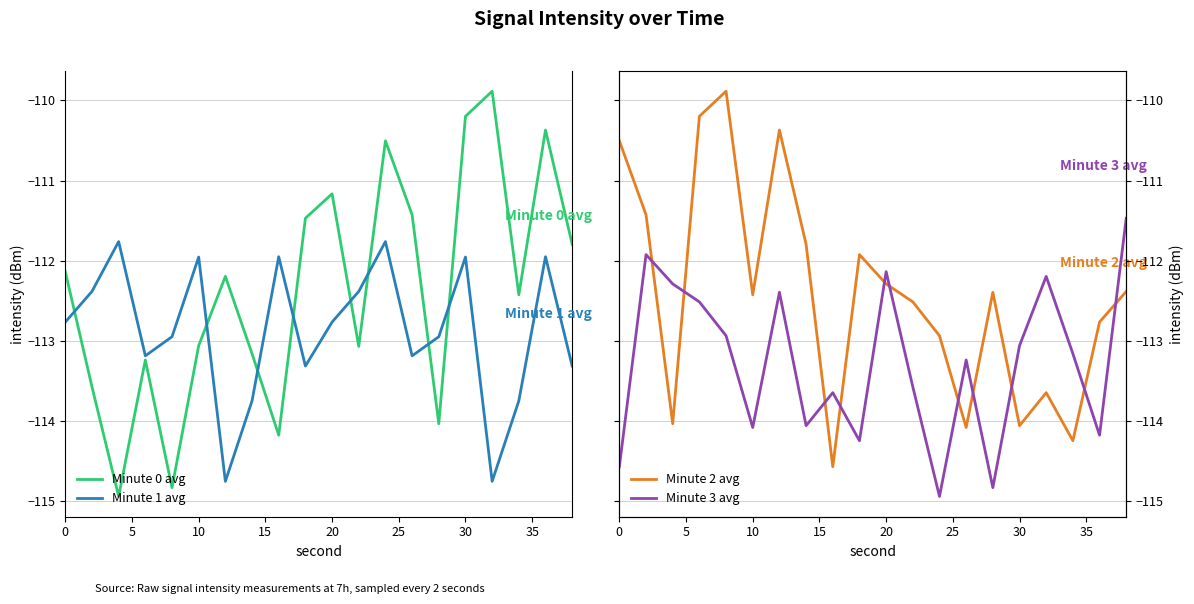

True or false: Minute 0 avg has a value of -112.1 at 0.

True